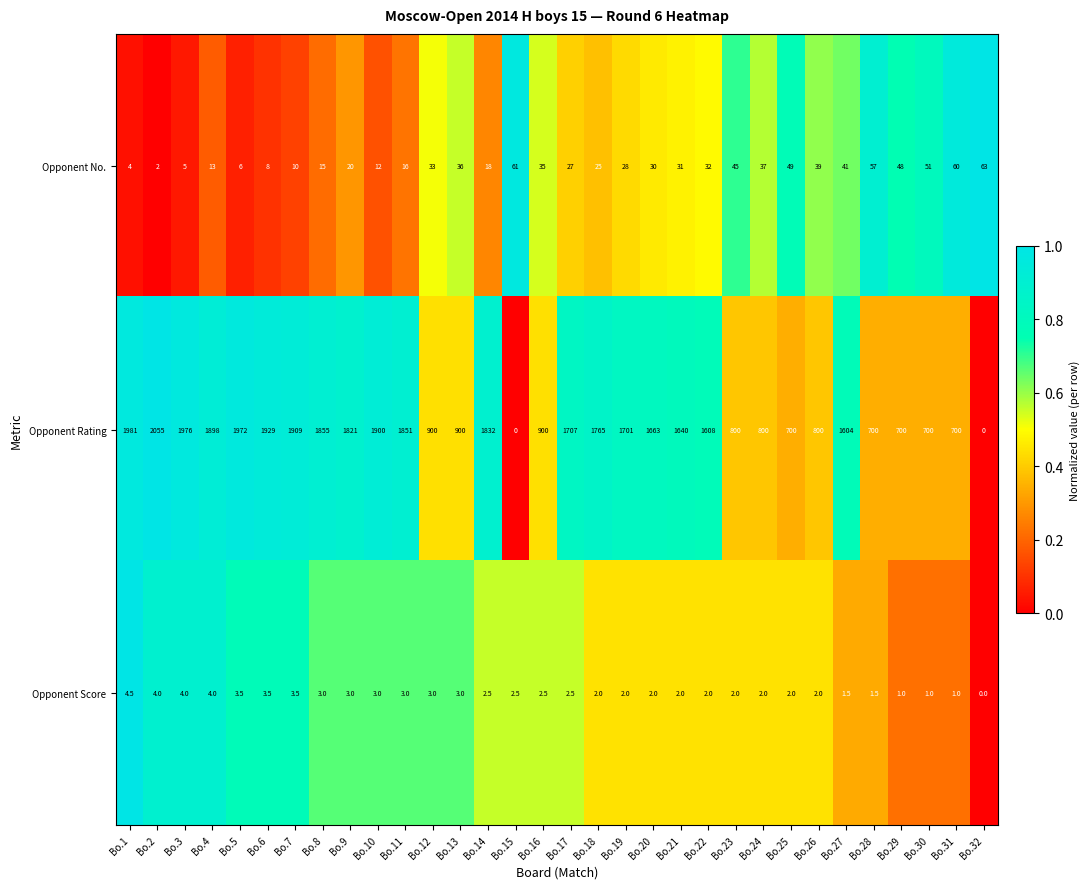

At Bo.25, list the series in order from largest to smallest.

Opponent Rating, Opponent No., Opponent Score